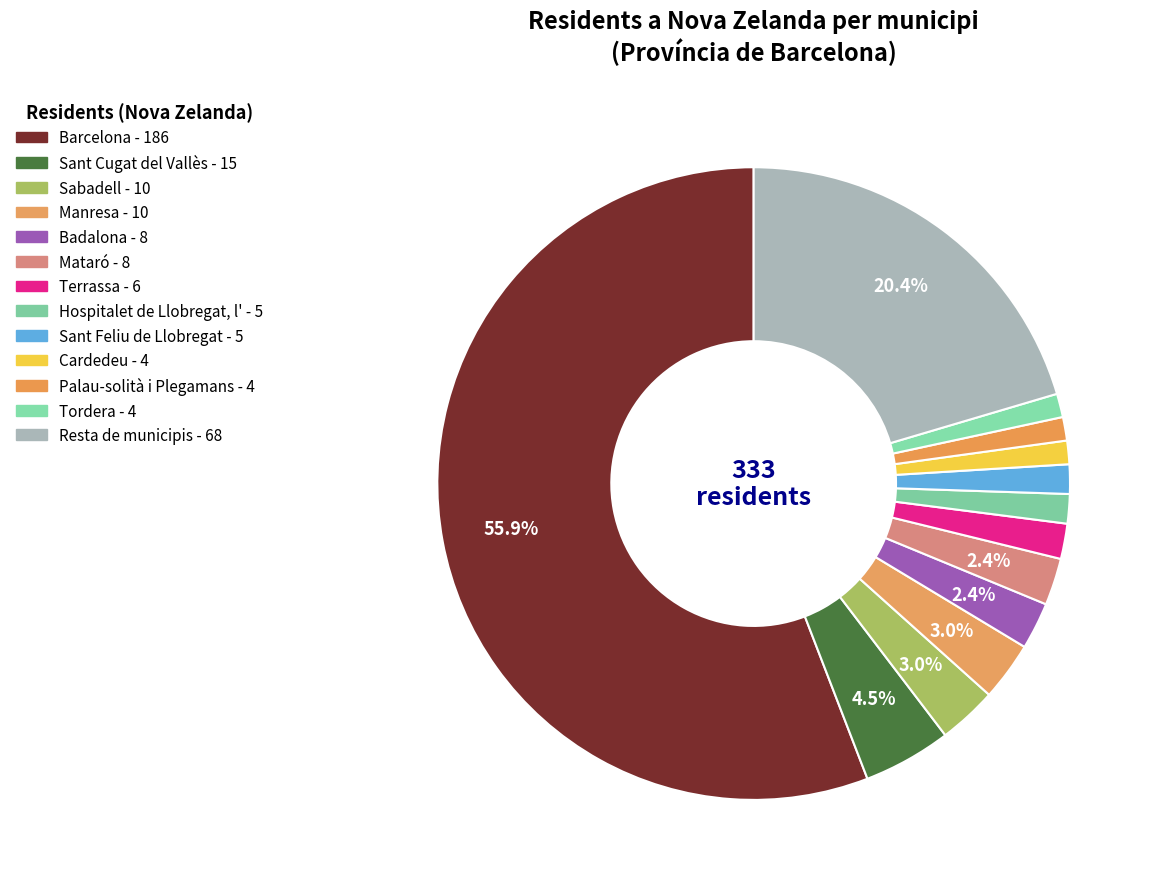

Does any single category account for the majority?

Yes